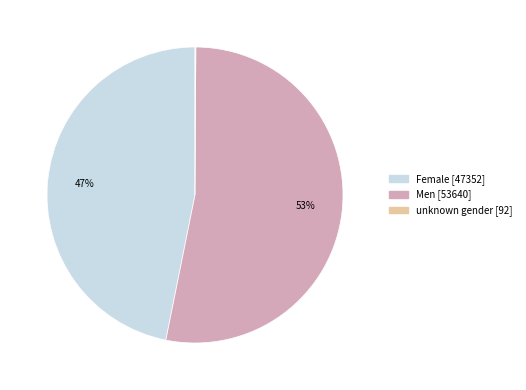

Which category has the biggest portion of the pie?

Men